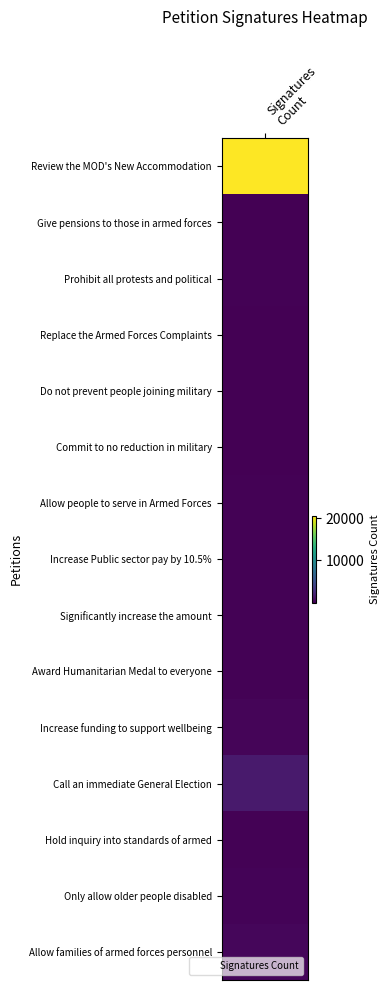

Which label corresponds to the largest value in the chart?

Review the MOD's New Accommodation